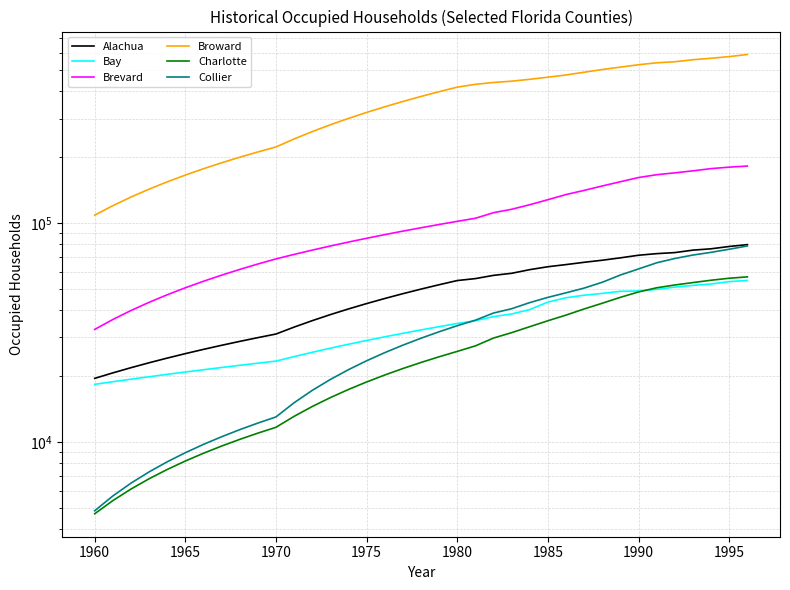

How many distinct data groups are displayed?

6